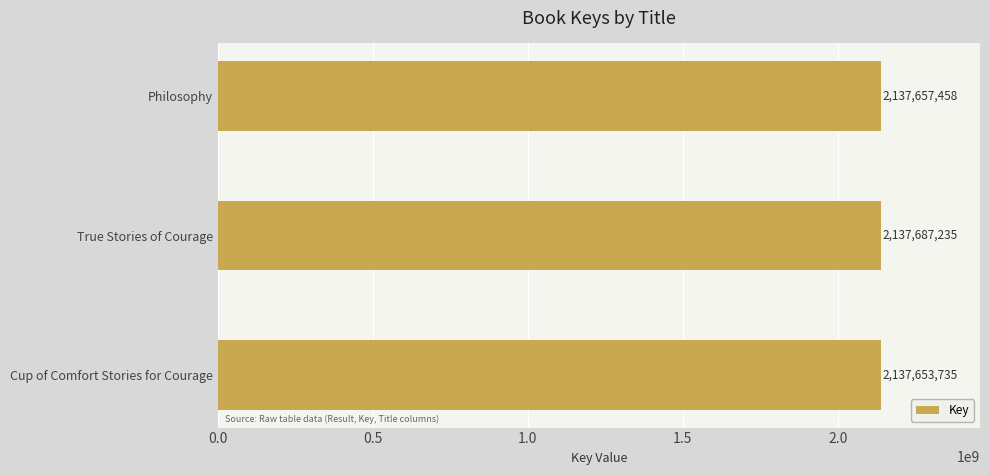

Reading bottom to top, extract all data points from this chart.

2137653735	2137687235	2137657458